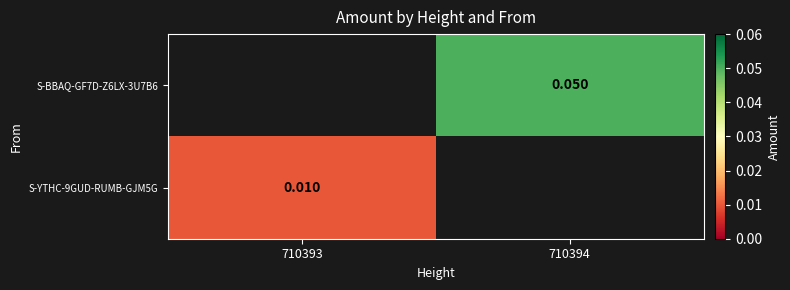

At which label does S-BBAQ-GF7D-Z6LX-3U7B6 reach its minimum?

710393